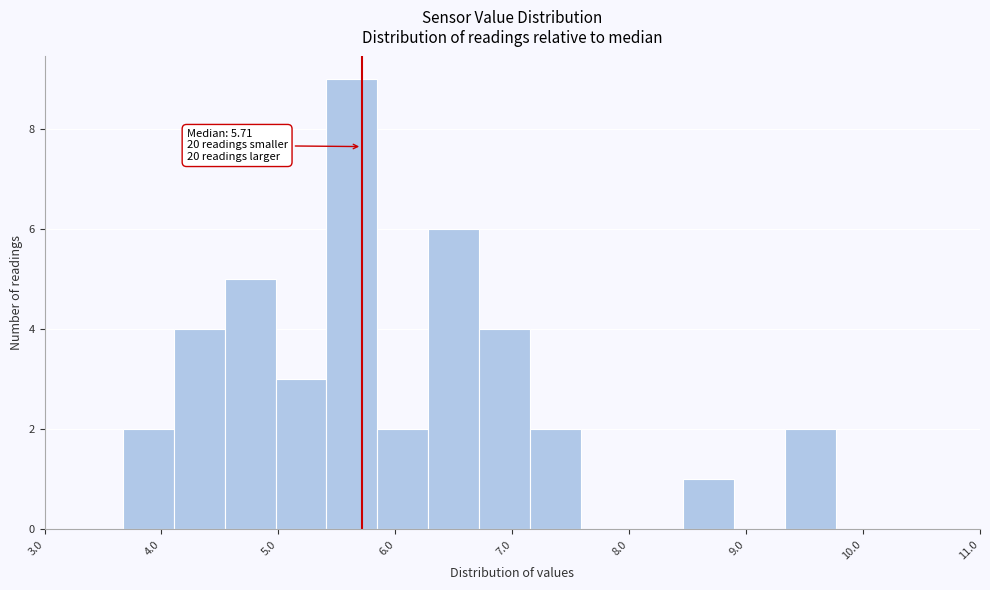

Which range on the x-axis has the tallest bar?

5.4 to 5.8